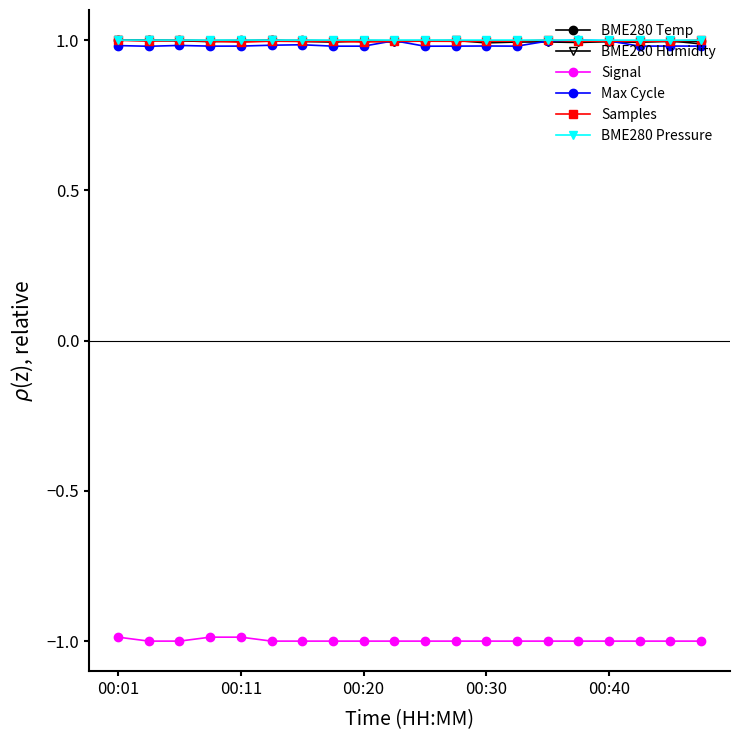

Reading right to left, transcribe all the data shown in this chart.

BME280 Temp: 1.0	1.0	1.0	1.0	1.0	1.0	1.0	1.0	1.0	1.0	1.0	1.0	1.0	1.0	1.0	1.0	1.0	1.0	1.0	1.0
BME280 Humidity: 1.0	1.0	1.0	1.0	1.0	1.0	1.0	1.0	1.0	1.0	1.0	1.0	1.0	1.0	1.0	1.0	1.0	1.0	1.0	1.0
Signal: -1.0	-1.0	-1.0	-1.0	-1.0	-1.0	-1.0	-1.0	-1.0	-1.0	-1.0	-1.0	-1.0	-1.0	-1.0	-1.0	-1.0	-1.0	-1.0	-1.0
Max Cycle: 1.0	1.0	1.0	1.0	1.0	1.0	1.0	1.0	1.0	1.0	1.0	1.0	1.0	1.0	1.0	1.0	1.0	1.0	1.0	1.0
Samples: 1.0	1.0	1.0	1.0	1.0	1.0	1.0	1.0	1.0	1.0	1.0	1.0	1.0	1.0	1.0	1.0	1.0	1.0	1.0	1.0
BME280 Pressure: 1.0	1.0	1.0	1.0	1.0	1.0	1.0	1.0	1.0	1.0	1.0	1.0	1.0	1.0	1.0	1.0	1.0	1.0	1.0	1.0